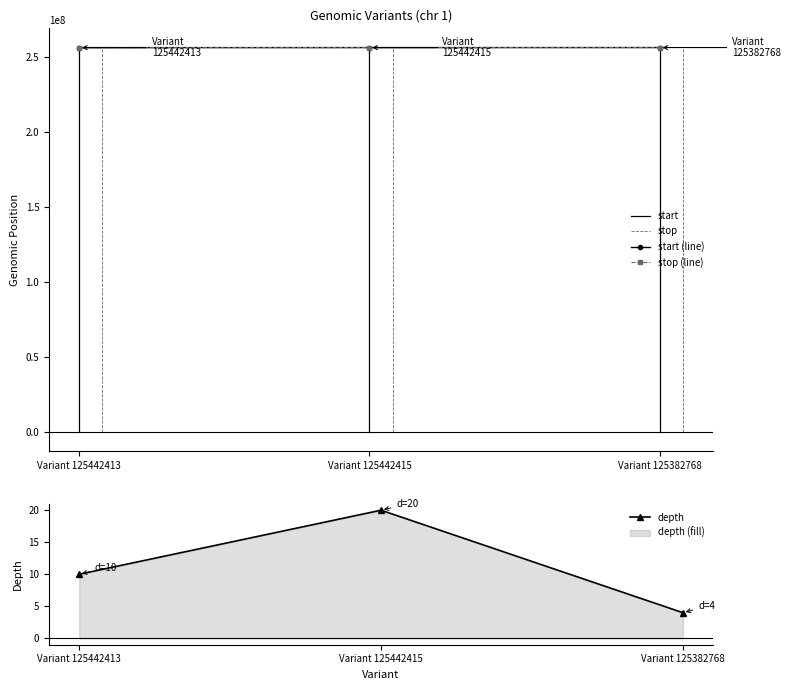

What is the sum of all start values?

767874556